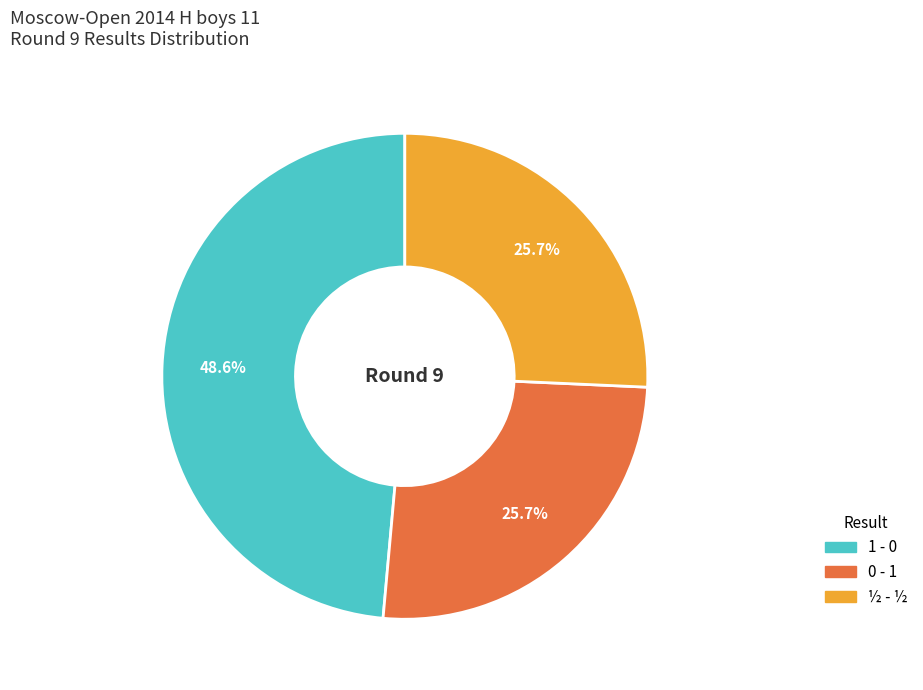

Does 1 - 0 represent more than half of the total?

No